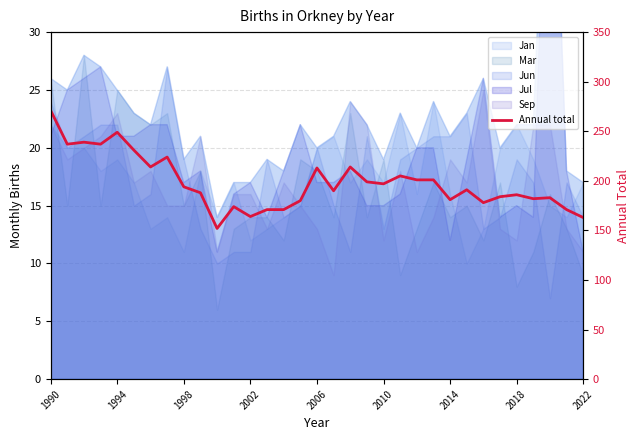

Reading left to right, transcribe all the data shown in this chart.

271	237	239	237	249	231	214	224	194	188	152	174	164	171	171	180	213	190	214	199	197	205	201	201	181	191	178	184	186	182	183	171	163